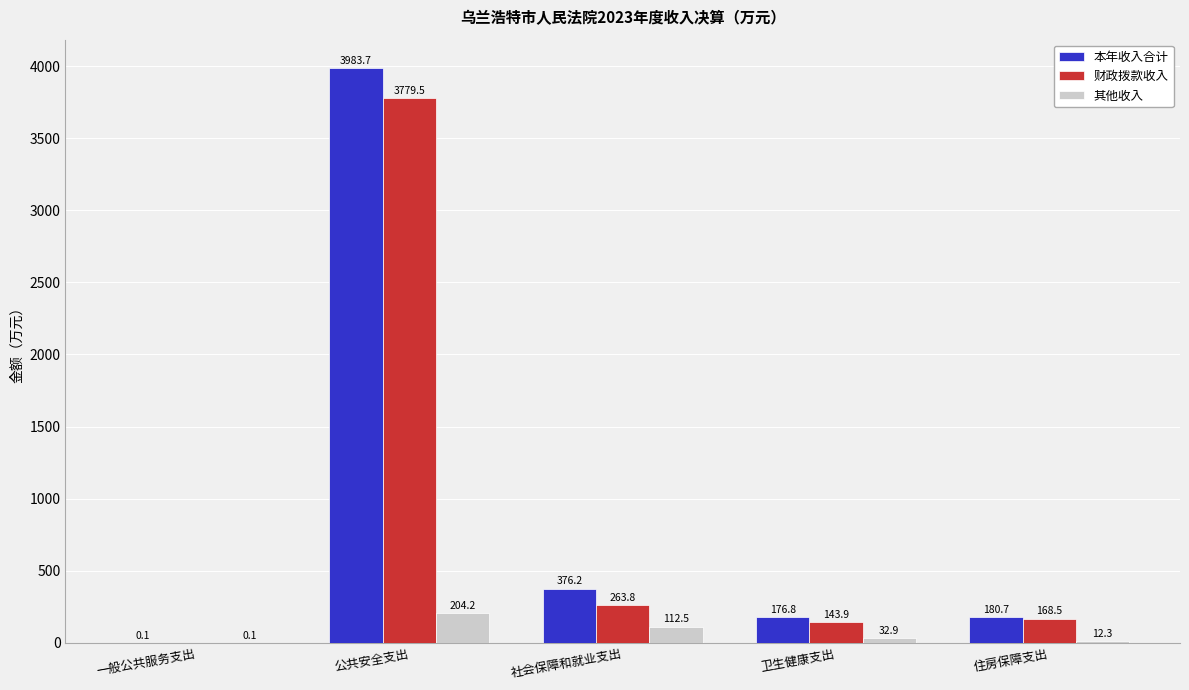

What is the difference between the 其他收入 values at 社会保障和就业支出 and 卫生健康支出?

79.6